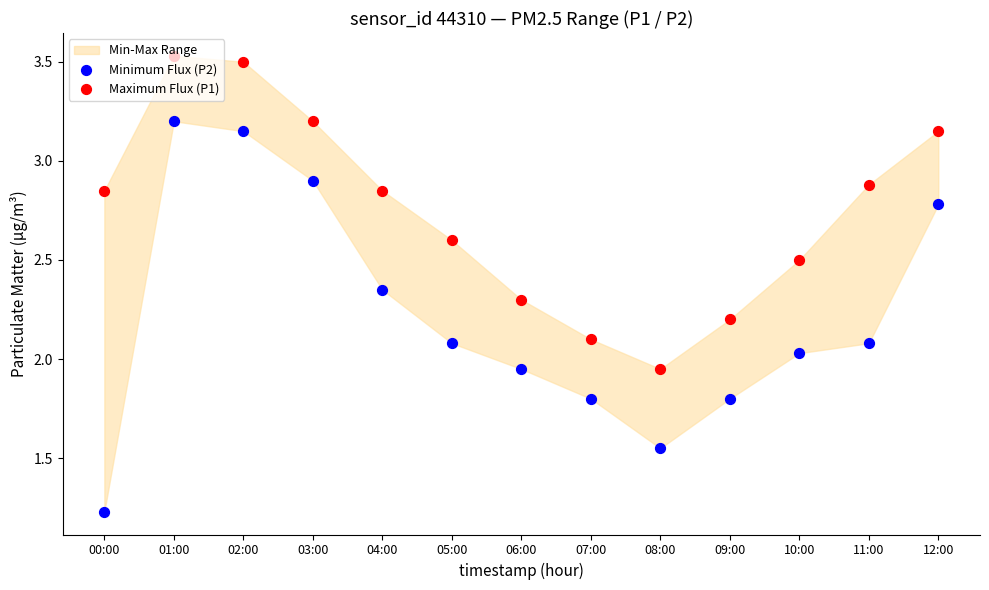

What is the total value across all series at 03:00?

6.1